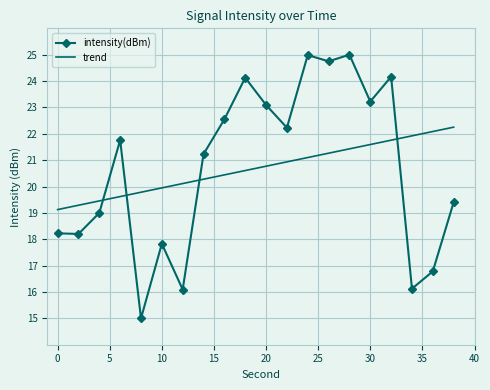

Rank the series by their maximum value, from highest to lowest.

intensity(dBm), trend